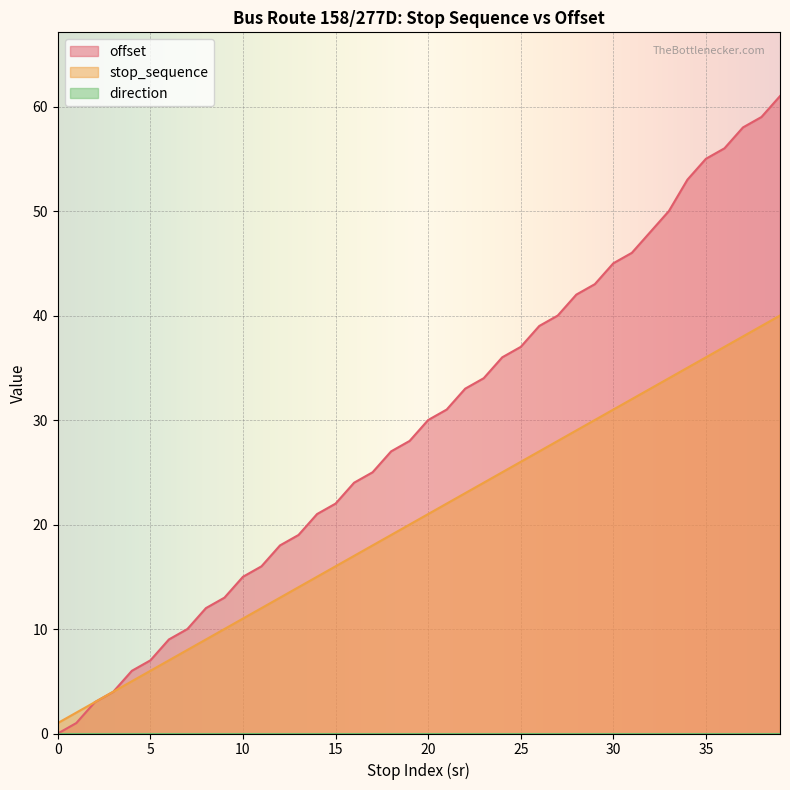

Reading left to right, what are all the values shown in this chart?

offset: 0	1	3	4	6	7	9	10	12	13	15	16	18	19	21	22	24	25	27	28	30	31	33	34	36	37	39	40	42	43	45	46	48	50	53	55	56	58	59	61
stop_sequence: 1	2	3	4	5	6	7	8	9	10	11	12	13	14	15	16	17	18	19	20	21	22	23	24	25	26	27	28	29	30	31	32	33	34	35	36	37	38	39	40